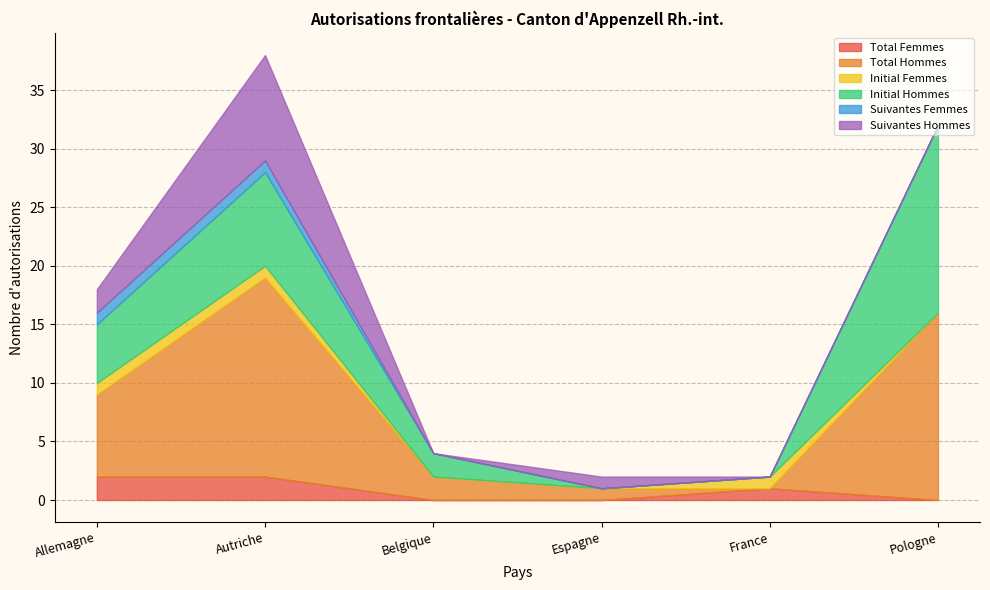

What are all the series names shown in the legend?

Total Femmes, Total Hommes, Initial Femmes, Initial Hommes, Suivantes Femmes, Suivantes Hommes